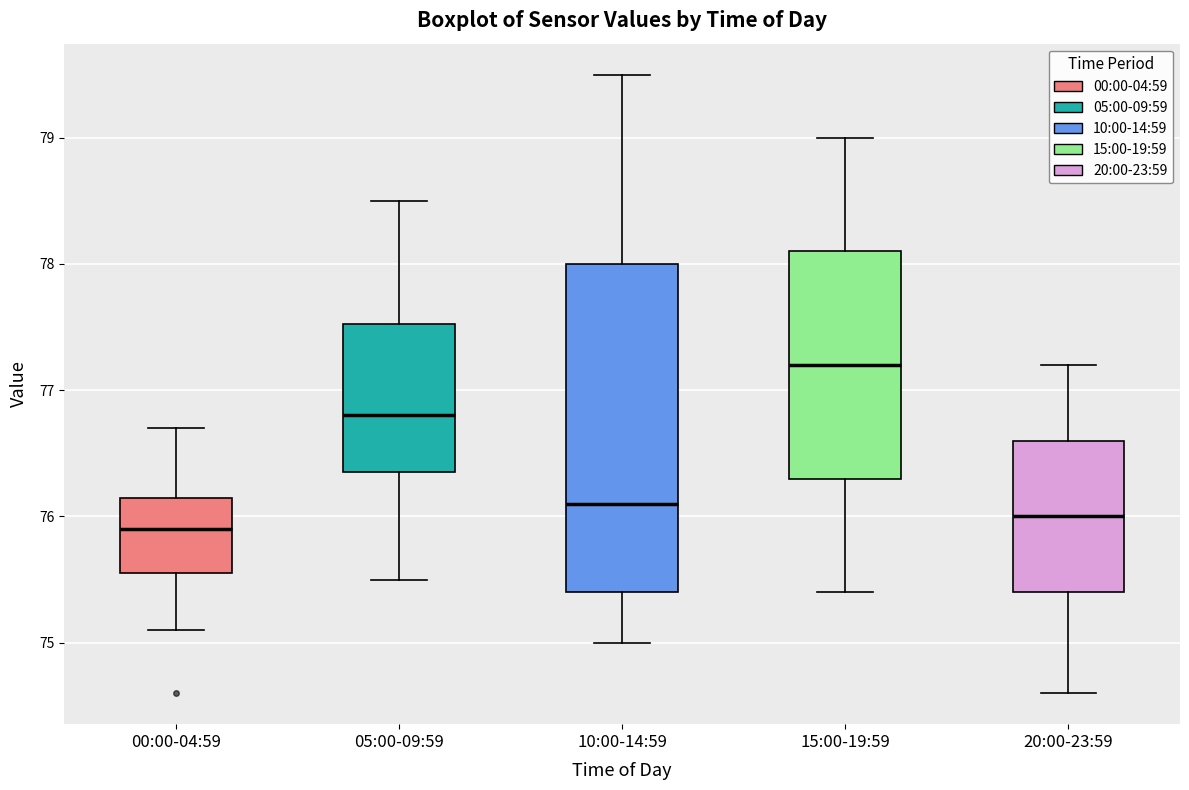

Comparing the boxes themselves (not the whiskers), which one is the tallest?

10:00-14:59